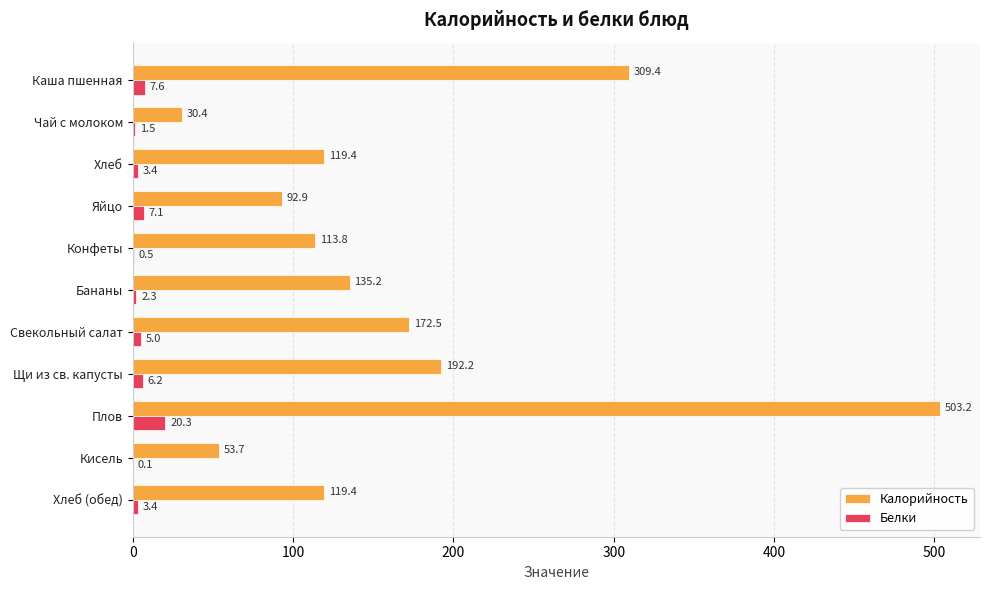

Which category has the highest value across all series?

Плов